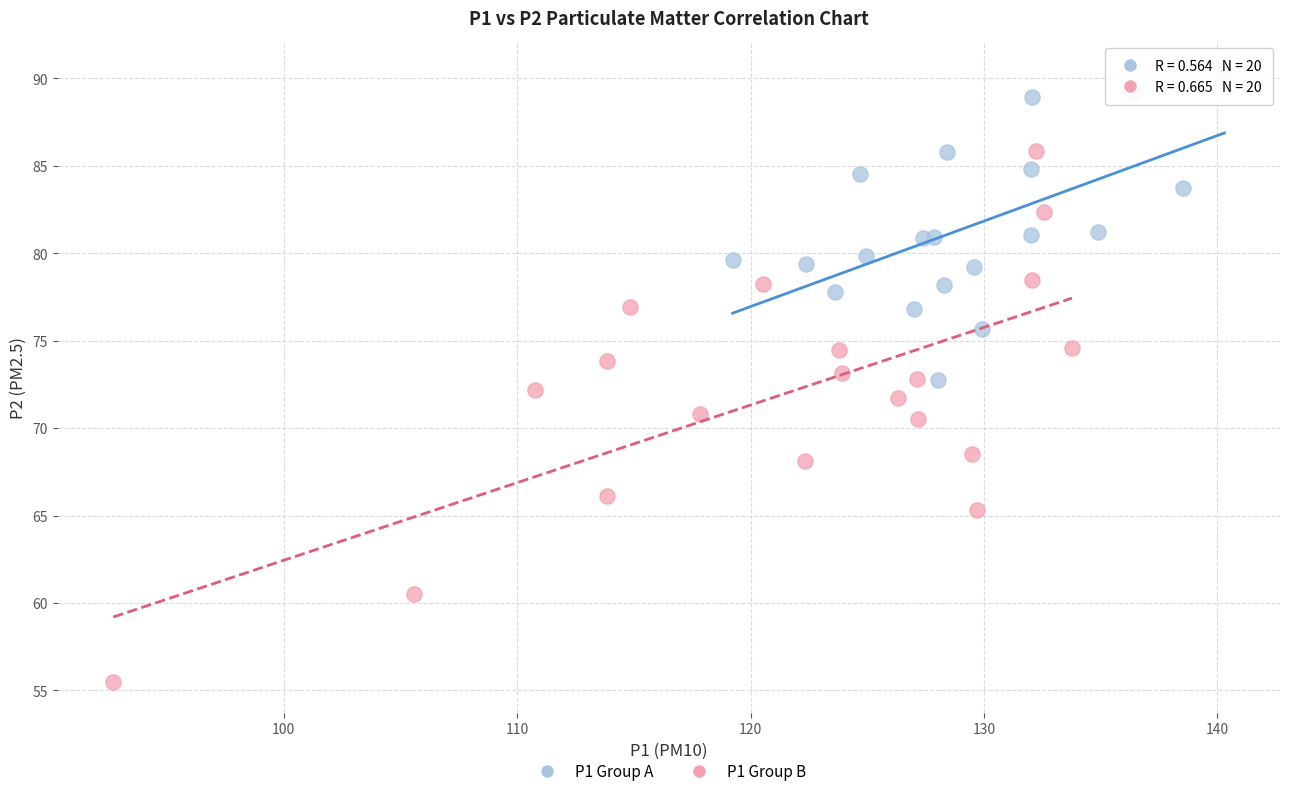

Which series has the widest spread of Y values?

P1 Group B